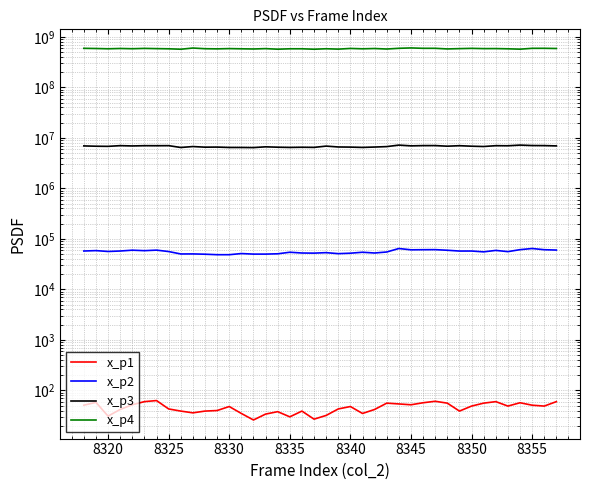

What are all the series names shown in the legend?

x_p1, x_p2, x_p3, x_p4